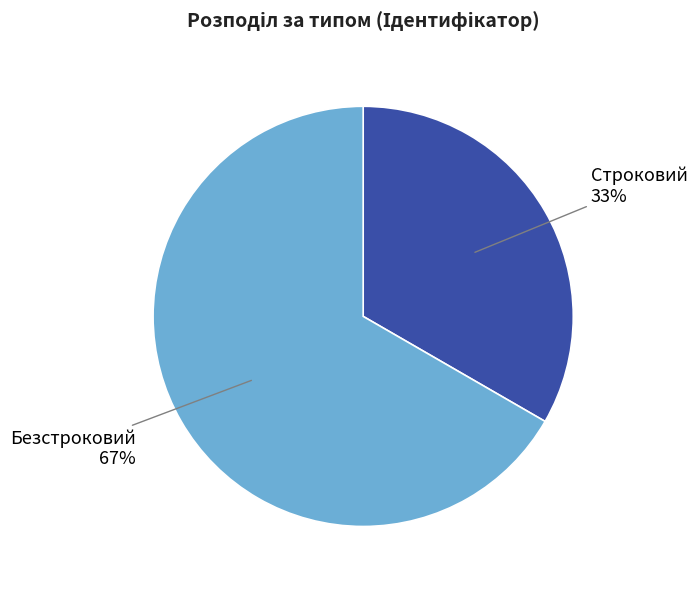

Rank the categories by value from highest to lowest.

Безстроковий, Строковий